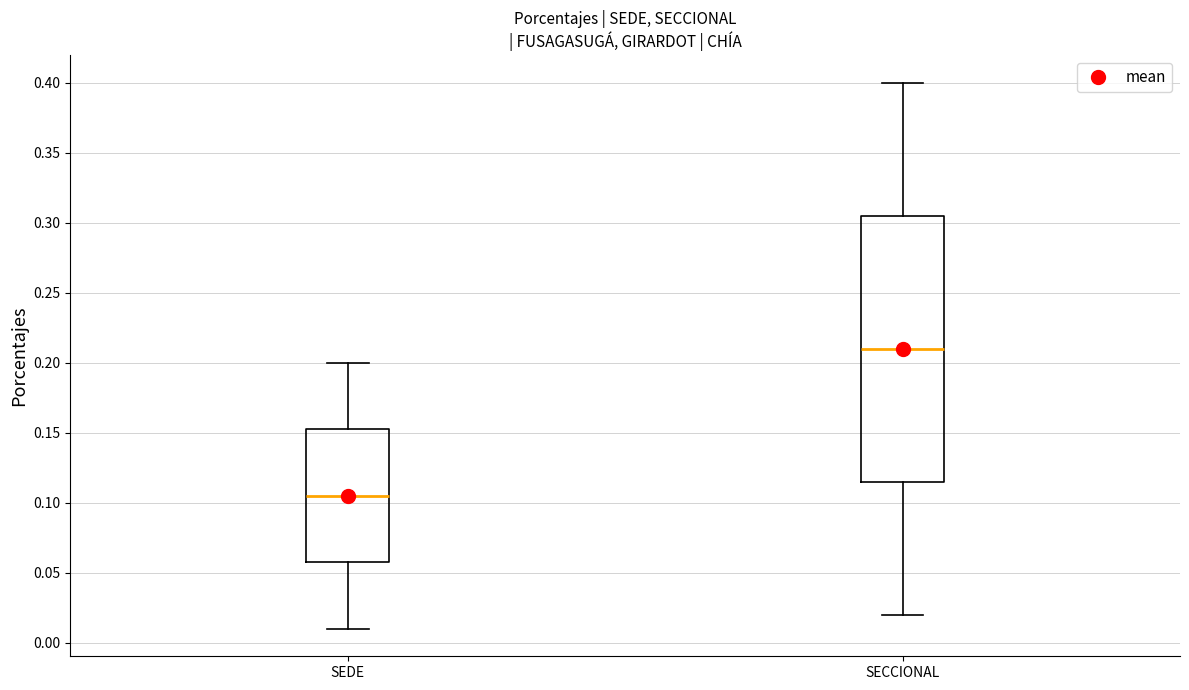

Which box's median line is the highest?

SECCIONAL